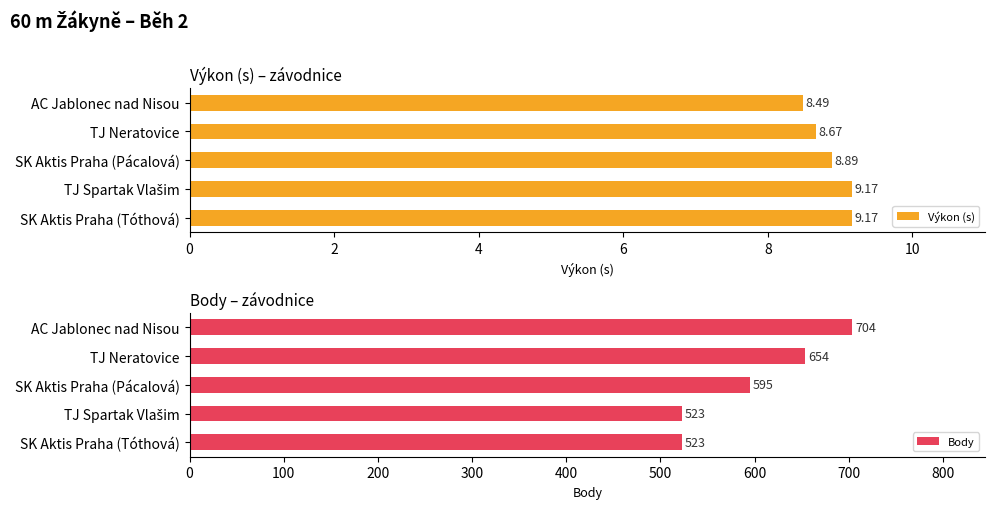

What is the sum of all Výkon (s) values?

44.4